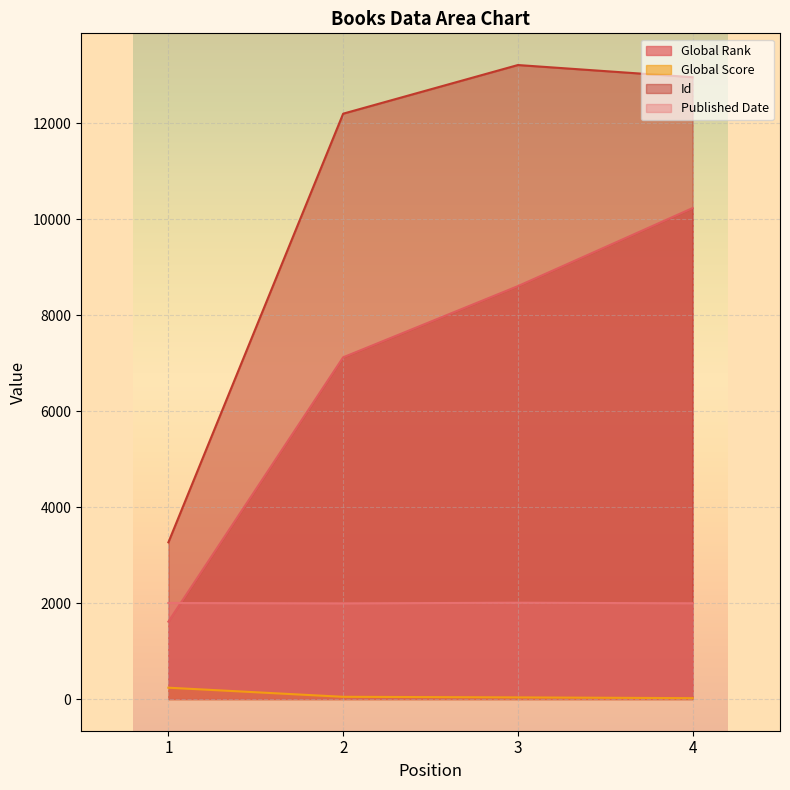

Which category has the lowest value across all series?

4